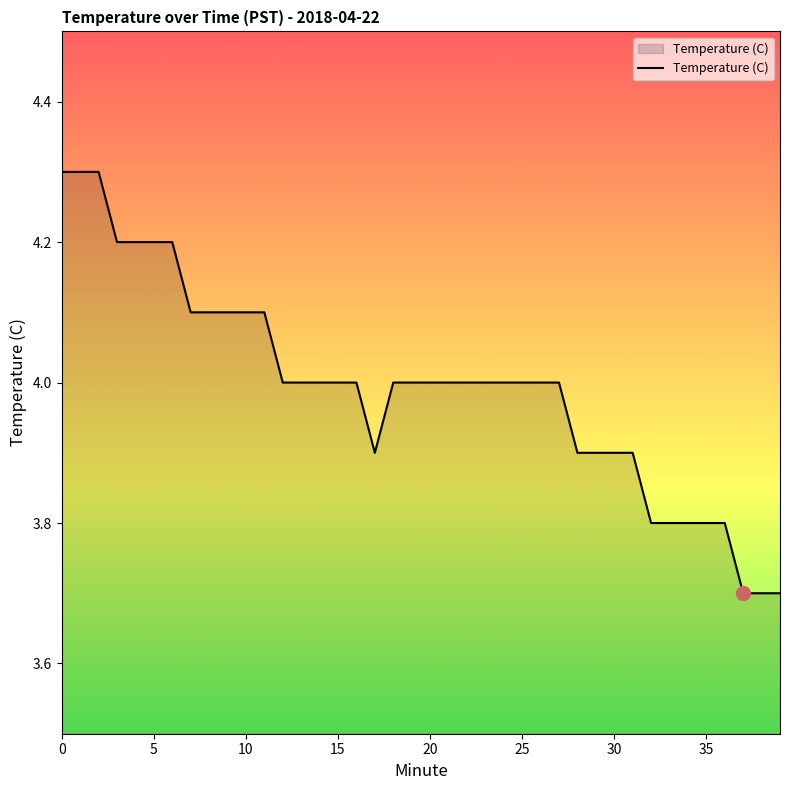

What is the minimum value shown in the chart?

3.7